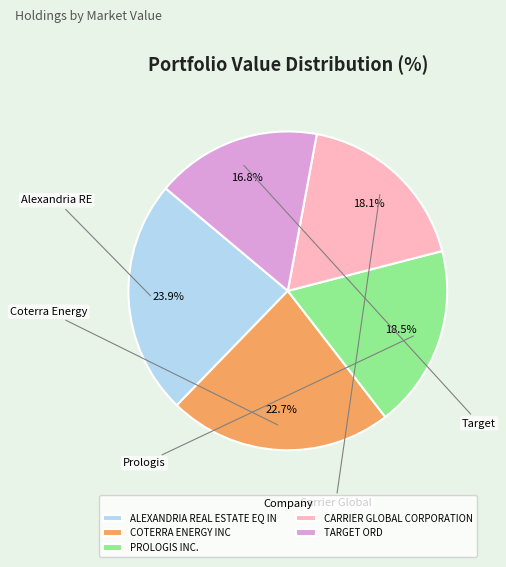

Is it true that ALEXANDRIA REAL ESTATE EQ IN is 36% of the pie?

False